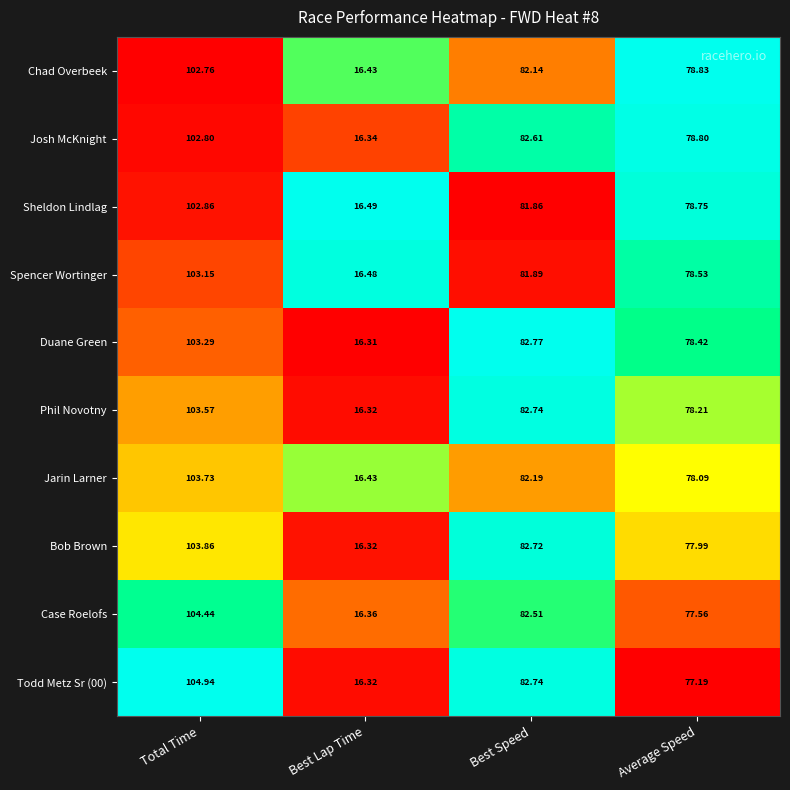

Which series changed the most between Total Time and Best Lap Time?

Todd Metz Sr (00)